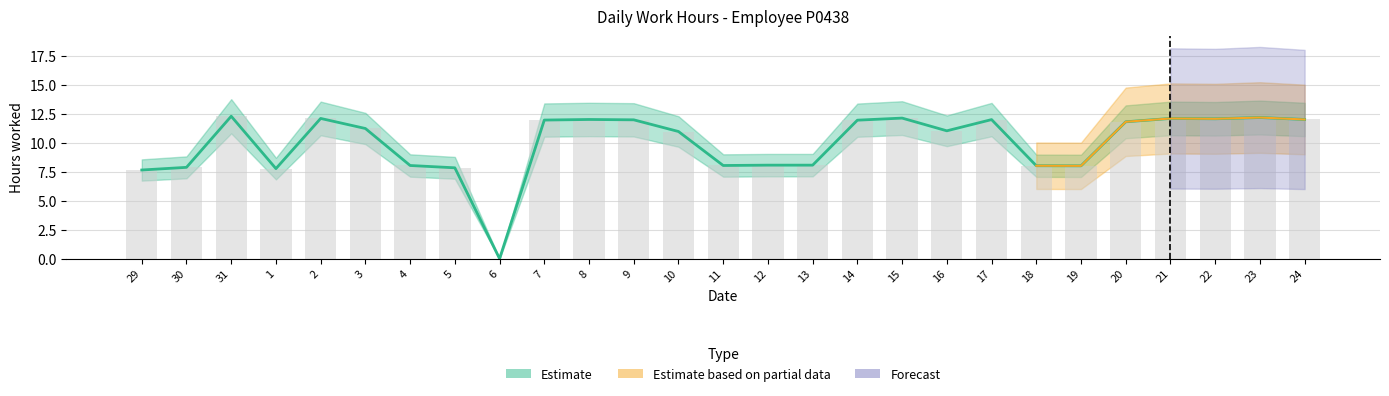

Reading left to right, list all the values displayed in this chart.

7.7	7.9	12.3	7.8	12.1	11.3	8.1	7.9	0.0	12.0	12.0	12.0	11.0	8.1	8.1	8.1	12.0	12.2	11.1	12.0	8.0	8.0	11.8	12.1	12.1	12.2	12.0